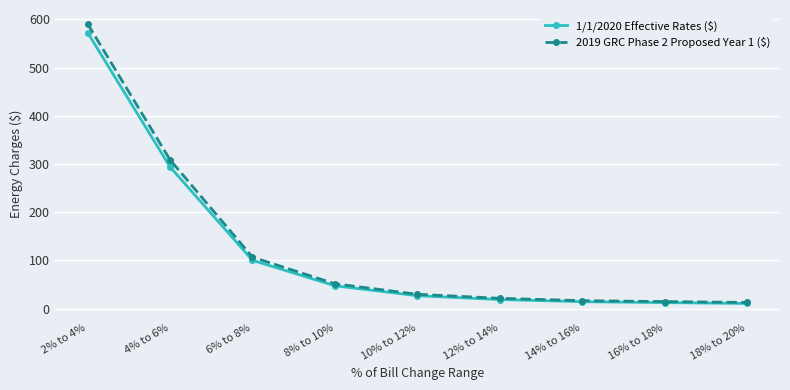

At how many categories does at least one series exceed 40?

4